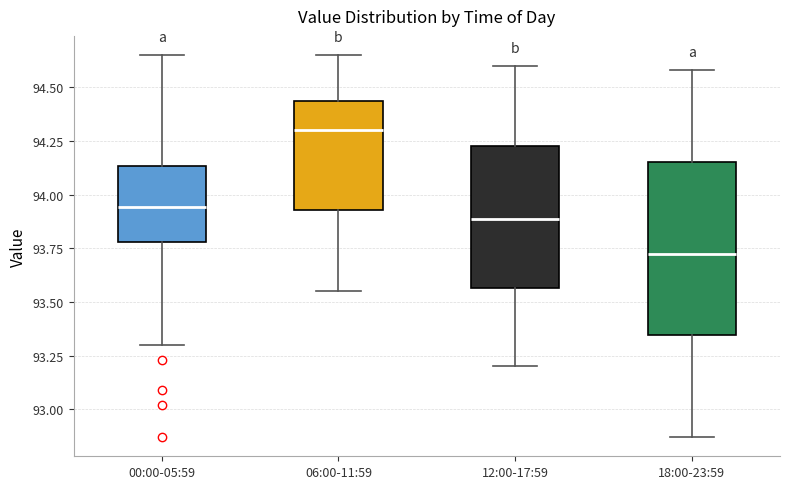

Where does the lower whisker of the box for 18:00-23:59 end on the y-axis? The values are not printed on the chart, so give them approximately, as read against the axis.

92.85